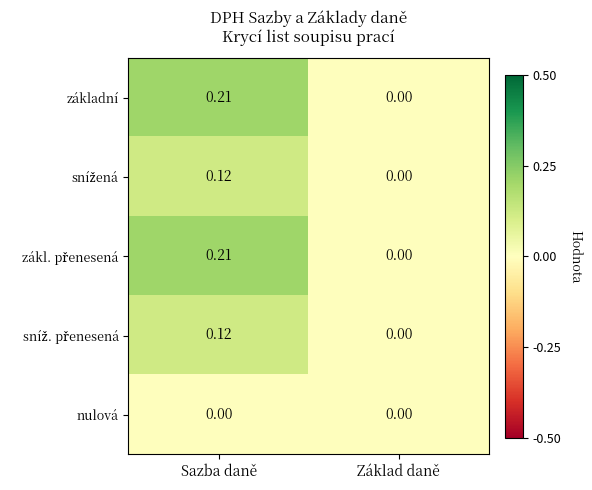

At which label is základní closest to 0?

Základ daně